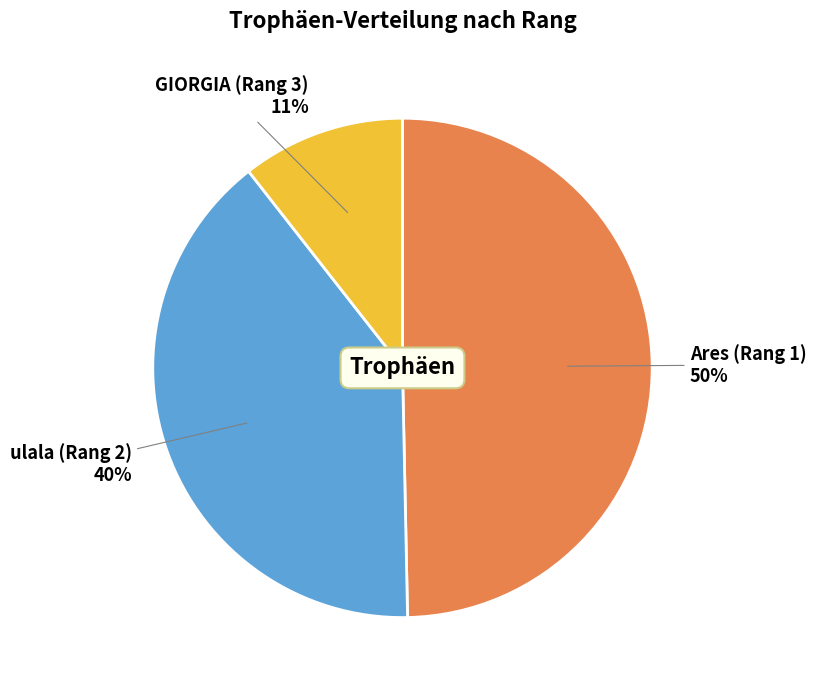

Do ulala (Rang 2) and Ares (Rang 1) together represent more than half of the pie?

Yes